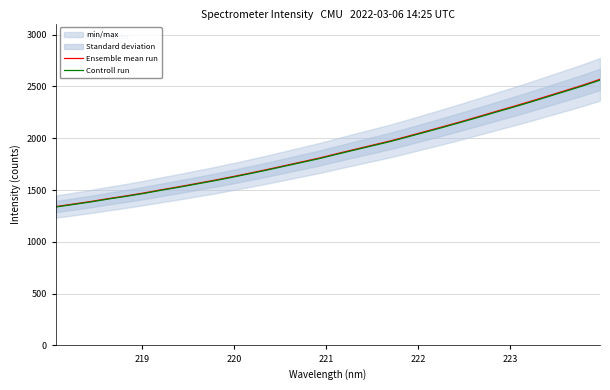

True or false: Ensemble mean run has more than 1 interior local peaks.

False